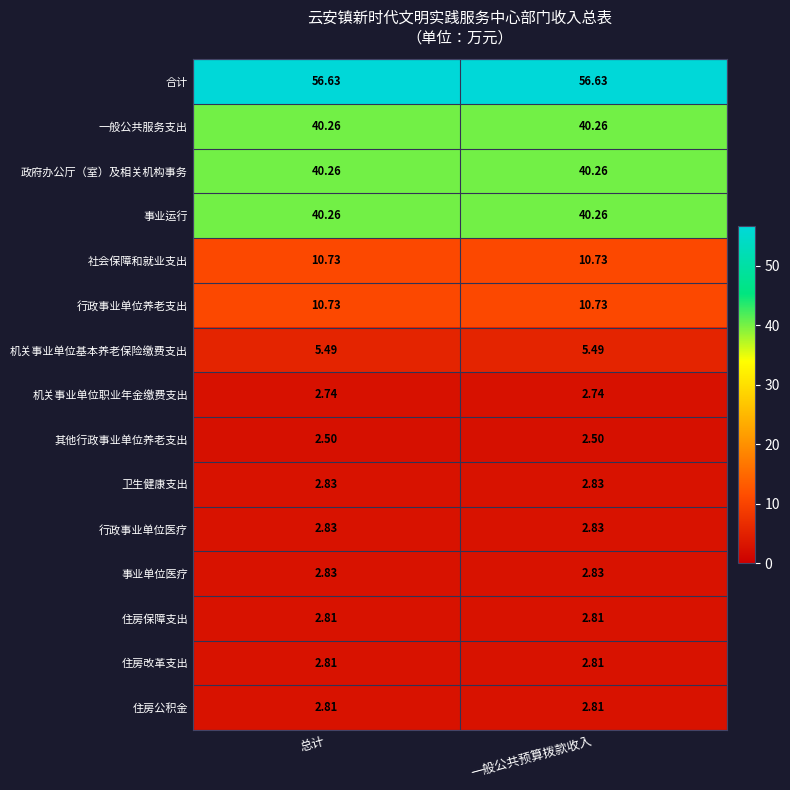

Which series has the largest total across all categories?

合计